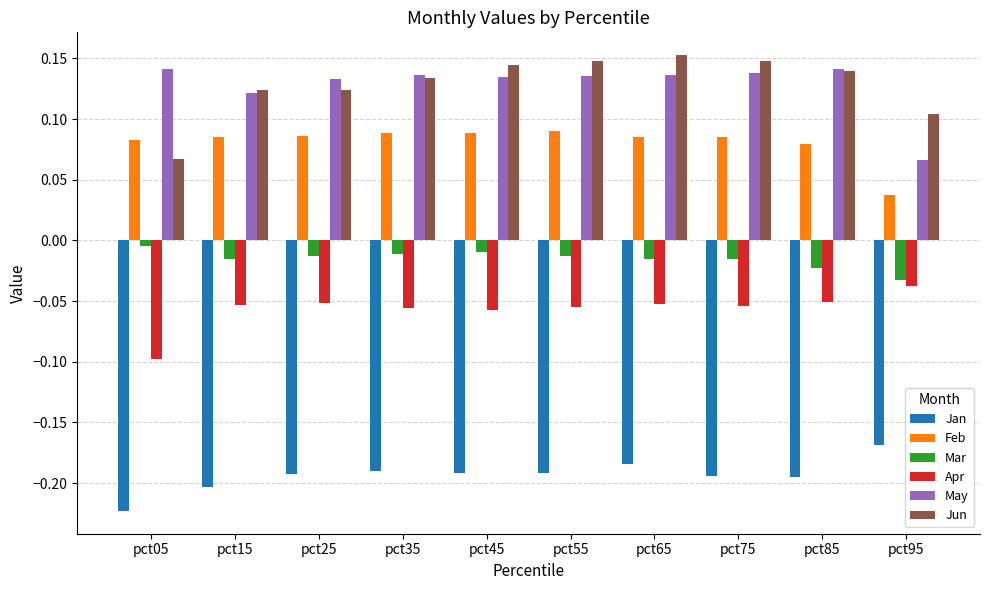

What is the spread (max minus min) of values at pct15?

0.3